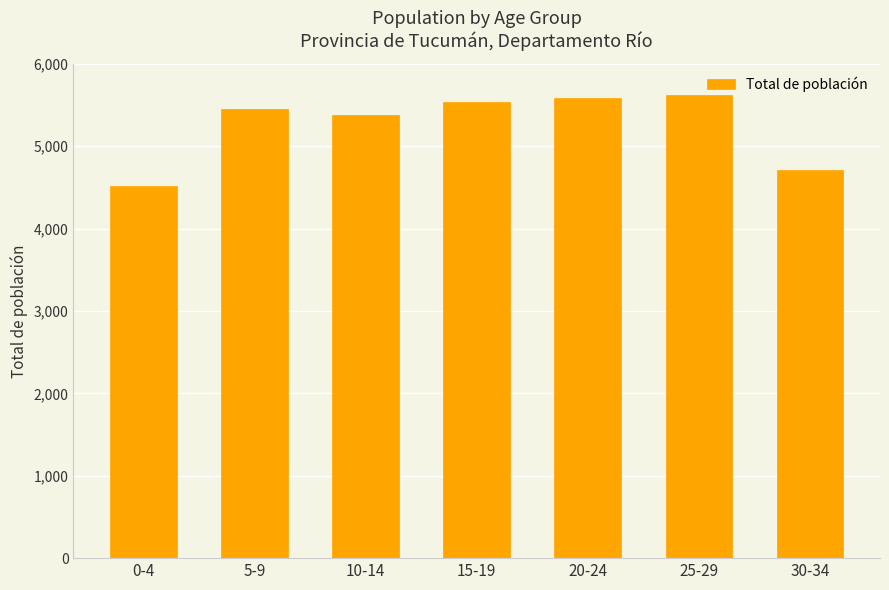

What is the minimum value shown in the chart?

4511